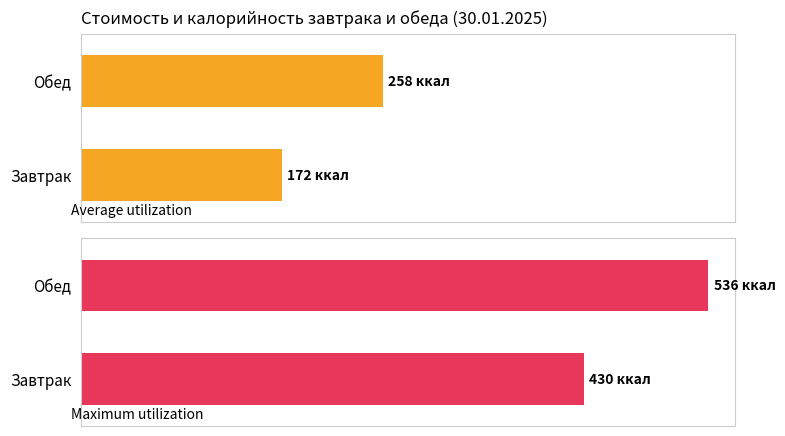

The Maximum utilization series shows 859 at Обед. True or false?

False